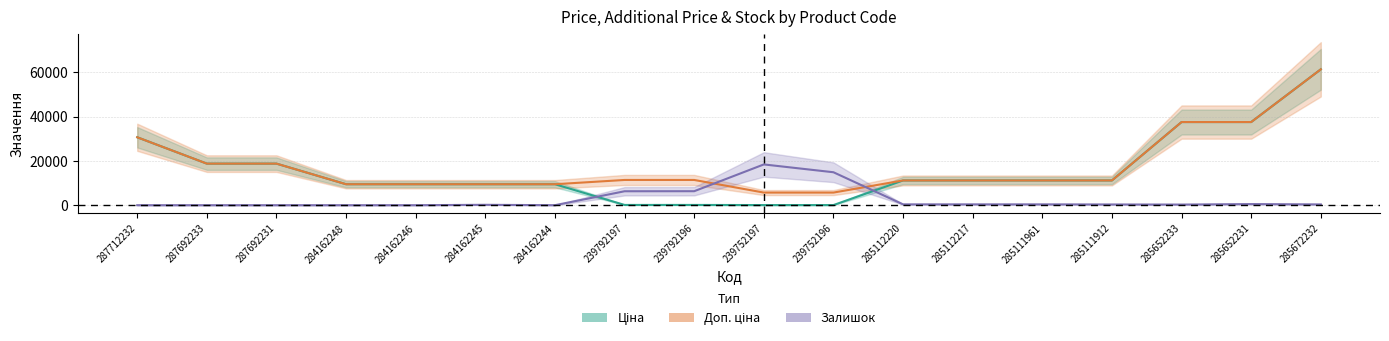

Reading right to left, transcribe all the data shown in this chart.

Ціна: 285672232=61434.3	285652231=37593.6	285652233=37593.6	285111912=11188.2	285111961=11188.2	285112217=11188.2	285112220=11188.2	239752196=57.0	239752197=57.0	239792196=114.1	239792197=114.1	284162244=9480.1	284162245=9480.1	284162246=9480.1	284162248=9480.1	287692231=18796.8	287692233=18796.8	287712232=30717.1
Доп. ціна: 285672232=61434.3	285652231=37593.6	285652233=37593.6	285111912=11188.2	285111961=11188.2	285112217=11188.2	285112220=11188.2	239752196=5705.0	239752197=5705.0	239792196=11410.0	239792197=11410.0	284162244=9480.1	284162245=9480.1	284162246=9480.1	284162248=9480.1	287692231=18796.8	287692233=18796.8	287712232=30717.1
Залишок: 285672232=349.0	285652231=501.7	285652233=283.5	285111912=327.2	285111961=370.8	285112217=370.8	285112220=370.8	239752196=14896.9	239752197=18430.3	239792196=6325.2	239792197=6303.4	284162244=0.0	284162245=174.5	284162246=0.0	284162248=0.0	287692231=0.0	287692233=0.0	287712232=0.0